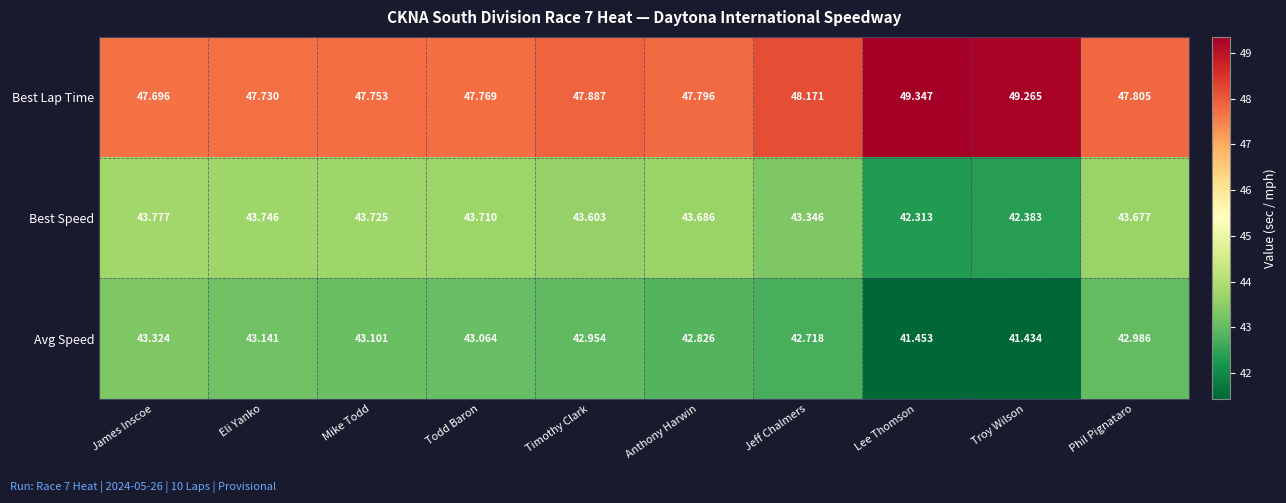

Which series has the largest range (max minus min)?

Avg Speed